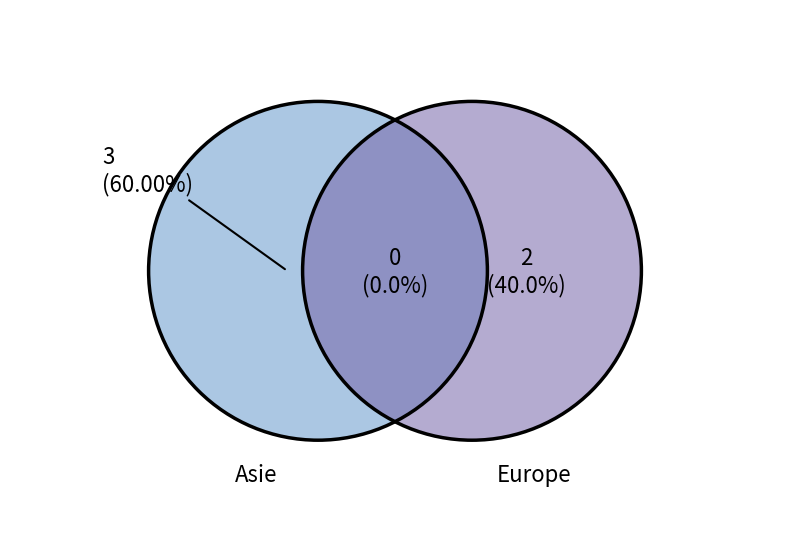

Does Afrique account for over 50% of the chart?

No